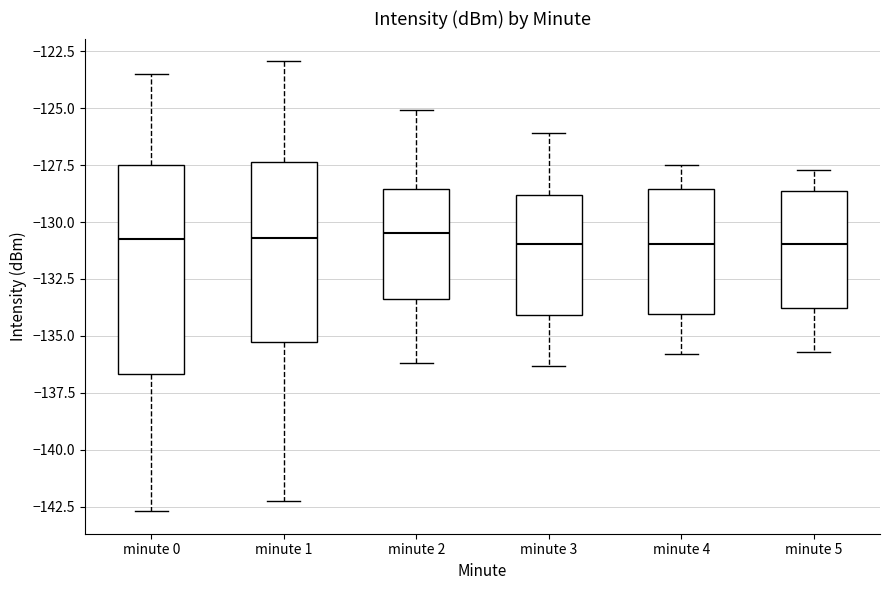

Reading left to right, read every box against the y-axis: the position of its median line, the range the box covers, and the ends of its whiskers. The values are not printed on the chart, so give them approximately, as read against the axis.

minute 0: median -130.5, box -136.5 to -127.5, whiskers -142.5 to -123.5
minute 1: median -130.5, box -135.5 to -127.5, whiskers -142.5 to -123.0
minute 2: median -130.5, box -133.5 to -128.5, whiskers -136.0 to -125.0
minute 3: median -131.0, box -134.0 to -129.0, whiskers -136.5 to -126.0
minute 4: median -131.0, box -134.0 to -128.5, whiskers -136.0 to -127.5
minute 5: median -131.0, box -134.0 to -128.5, whiskers -135.5 to -127.5